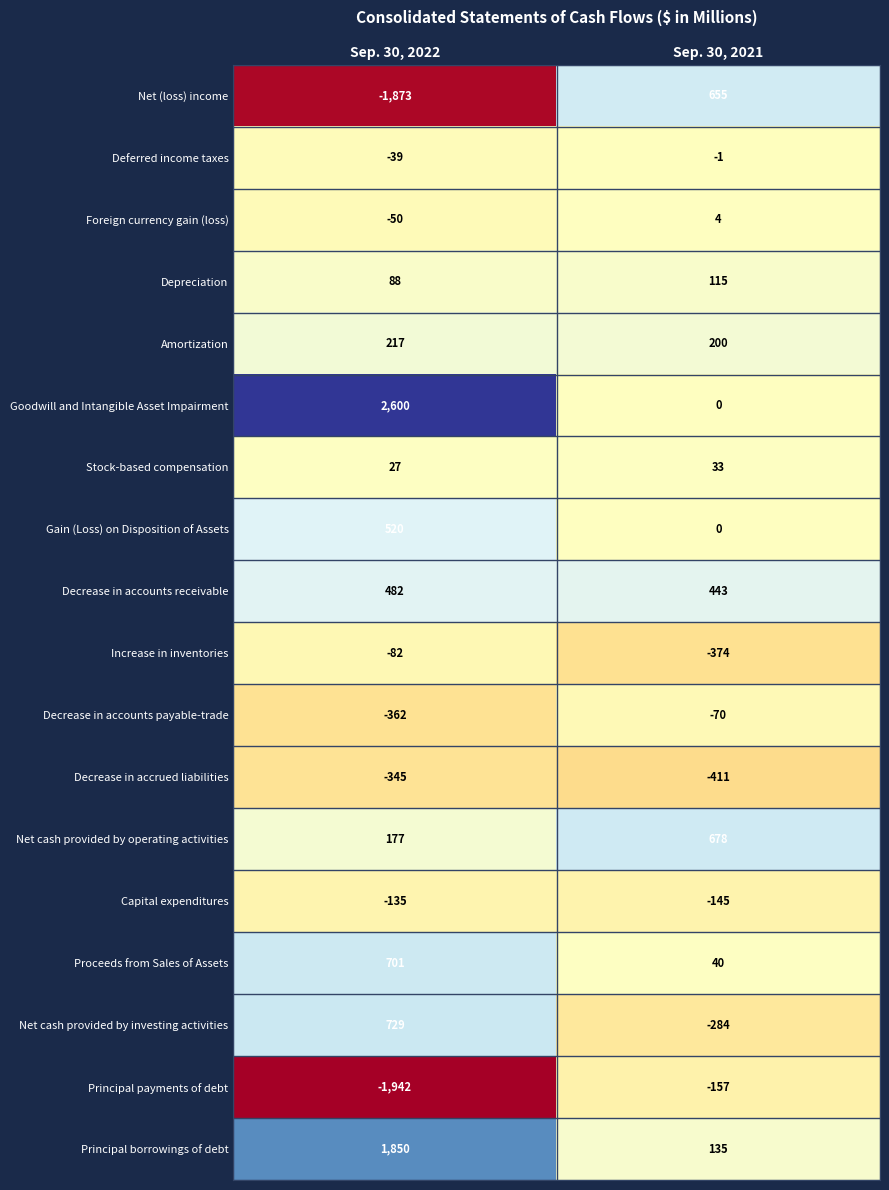

At which category does the chart reach its minimum across all series?

Sep. 30, 2022